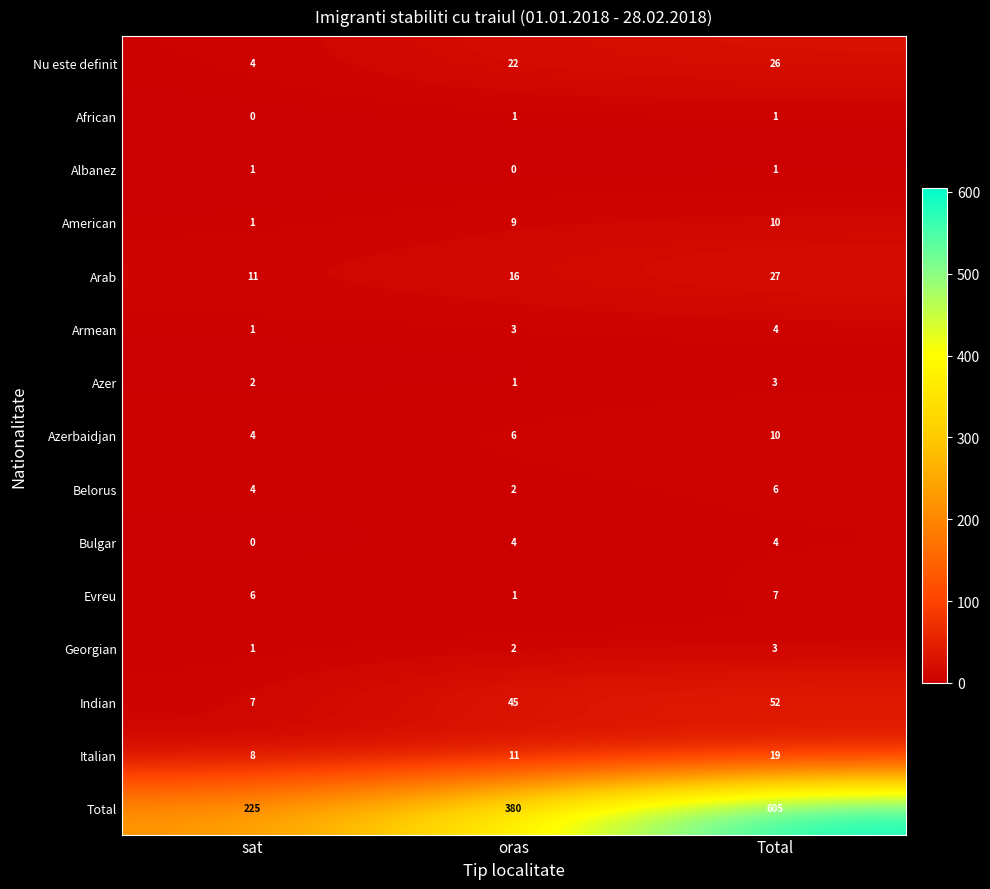

Which series has the widest spread of values?

Total